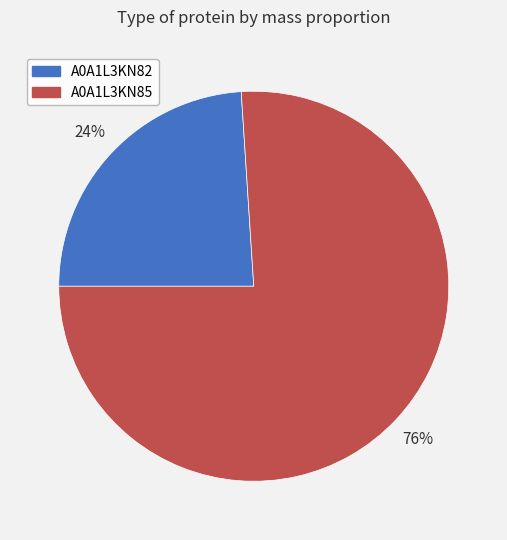

To the nearest percent, what percentage of the pie is A0A1L3KN85?

76%